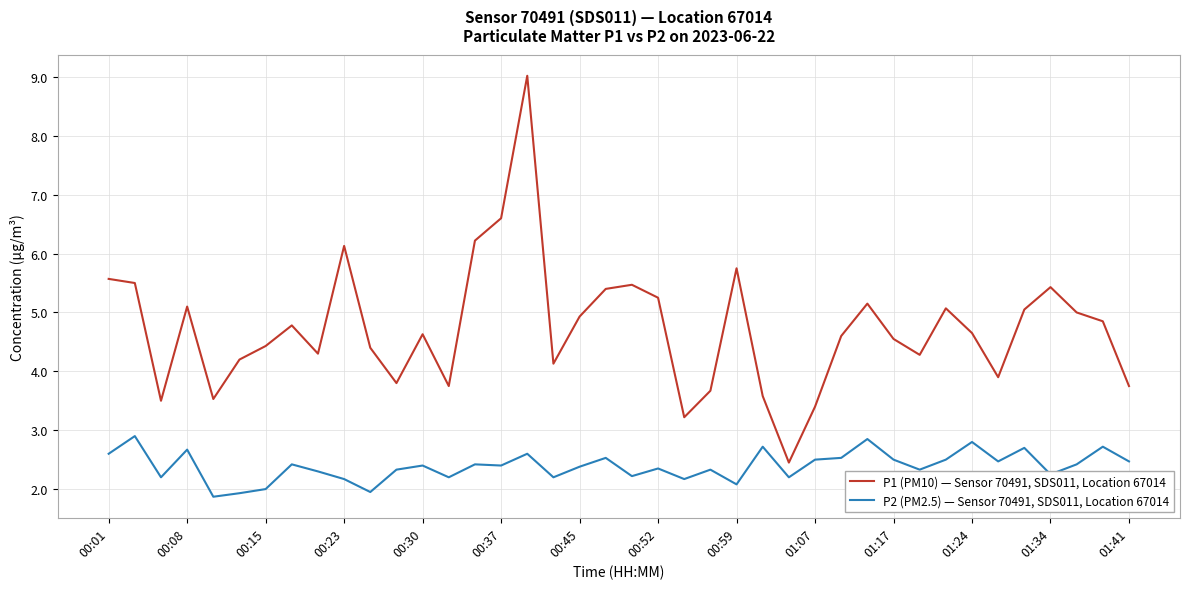

Which series has the largest range (max minus min)?

P1 (PM10) — Sensor 70491, SDS011, Location 67014